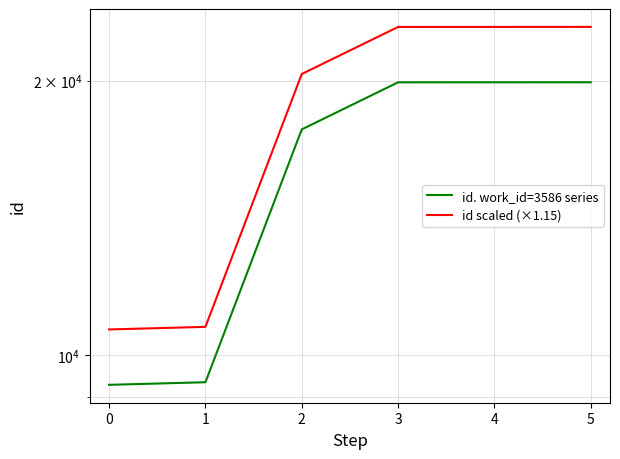

At how many categories does at least one series exceed 16988?

4